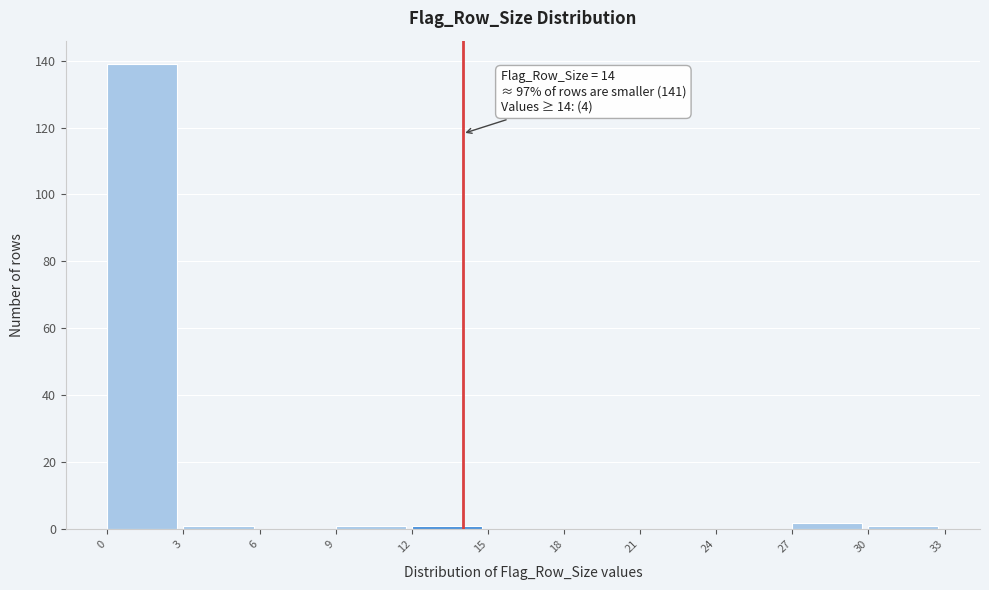

Over which range of the x-axis is the bar tallest?

0 to 3